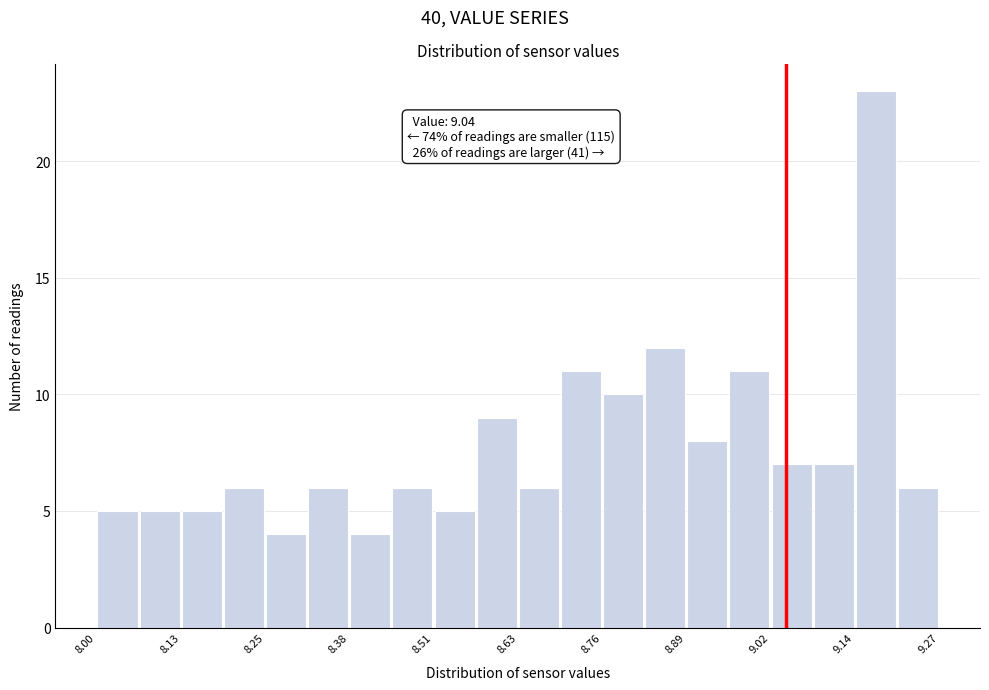

Around what value on the x-axis is the tallest bar? Give the approximate position of its centre, as read against the axis.

9.18